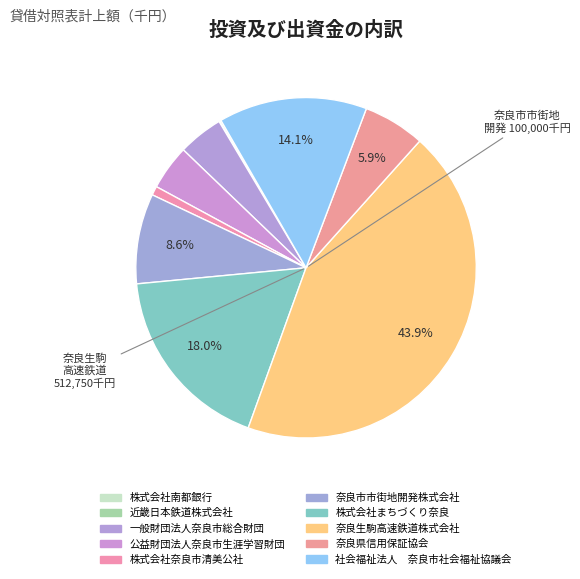

Rank the categories by value from lowest to highest.

近畿日本鉄道株式会社, 株式会社南都銀行, 株式会社奈良市清美公社, 一般財団法人奈良市総合財団, 公益財団法人奈良市生涯学習財団, 奈良県信用保証協会, 奈良市市街地開発株式会社, 社会福祉法人　奈良市社会福祉協議会, 株式会社まちづくり奈良, 奈良生駒高速鉄道株式会社